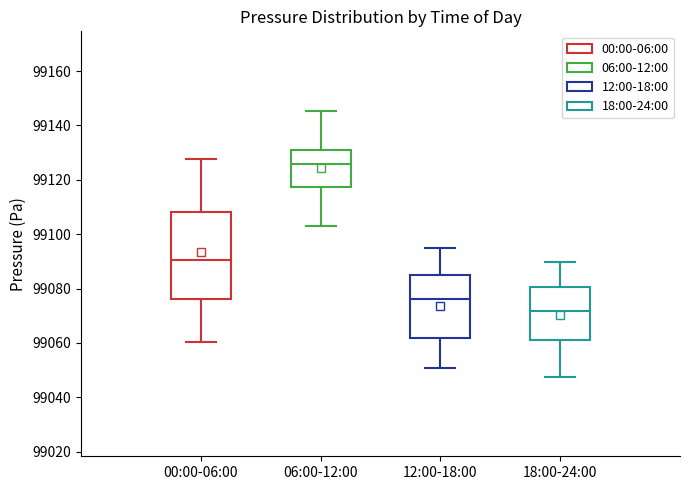

Comparing the boxes themselves (not the whiskers), which one is the tallest?

00:00-06:00